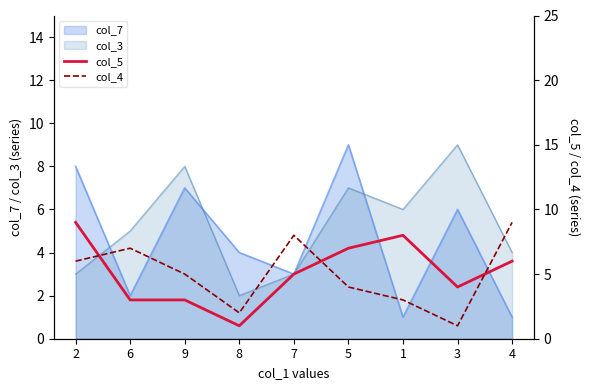

True or false: col_7 has a value of 9 at 5.

True